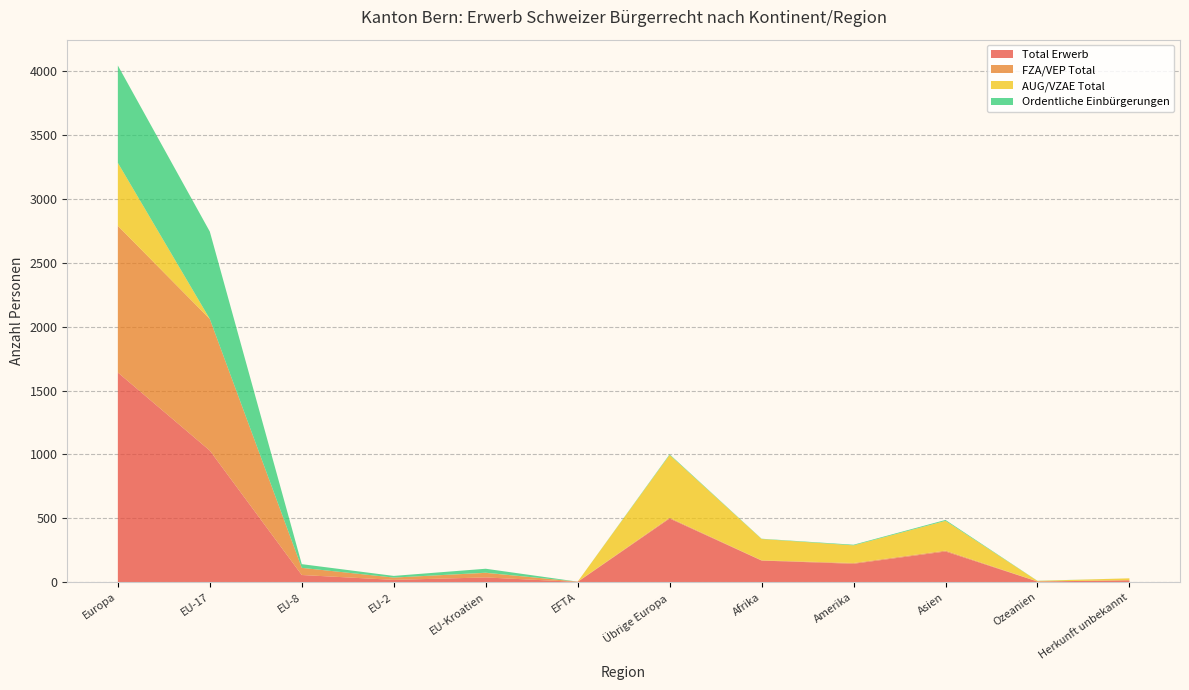

Reading left to right, list all the values displayed in this chart.

Total Erwerb: 1641	1030	56	18	37	2	498	169	144	240	5	15
FZA/VEP Total: 1148	1030	56	18	36	2	6	2	6	7	1	0
AUG/VZAE Total: 493	0	0	0	1	0	492	167	138	233	4	15
Ordentliche Einbürgerungen: 762	684	29	13	31	0	5	2	5	7	1	0